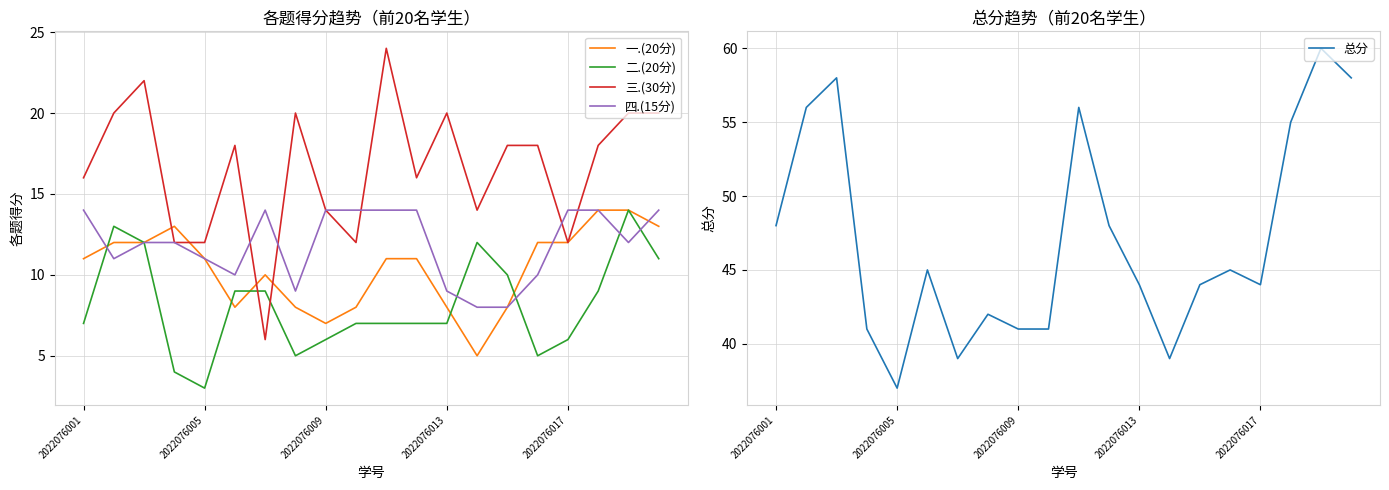

The 三.(30分) series shows 13 at 19. True or false?

False